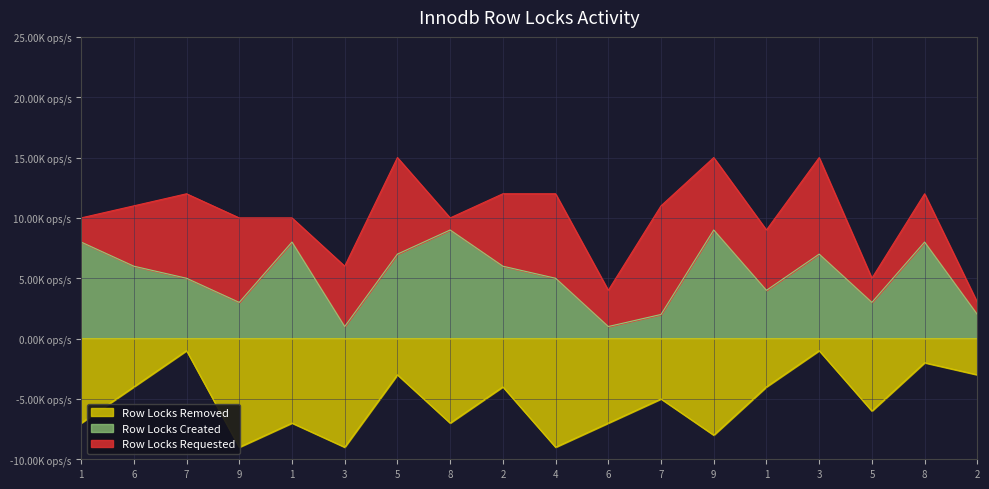

Which label corresponds to the smallest value in the chart?

9